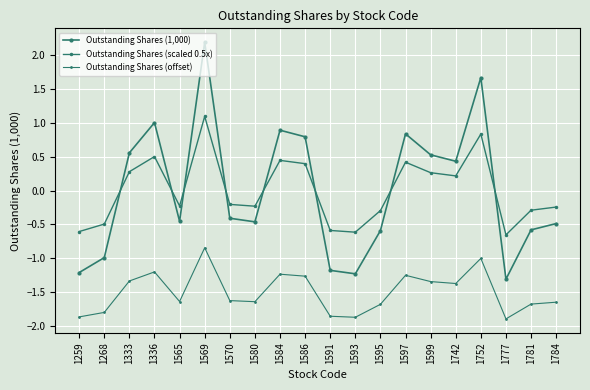

At which category does Outstanding Shares (1,000) reach its first local valley?

1565